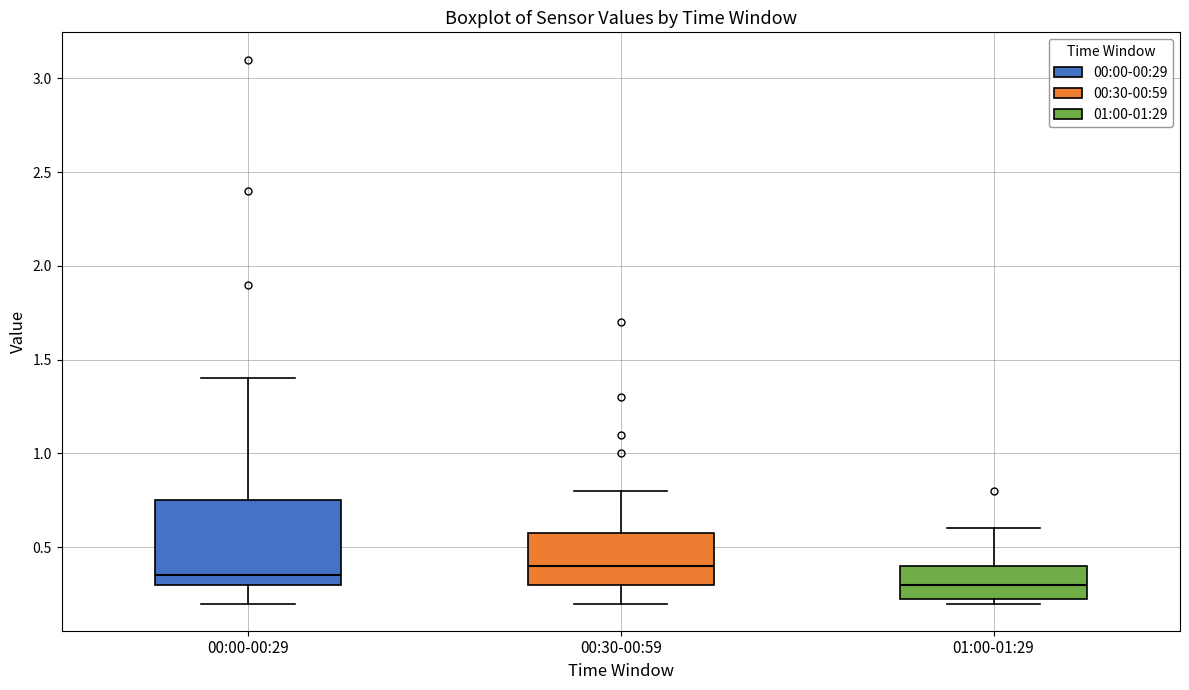

Which box's median line is the highest?

00:30-00:59